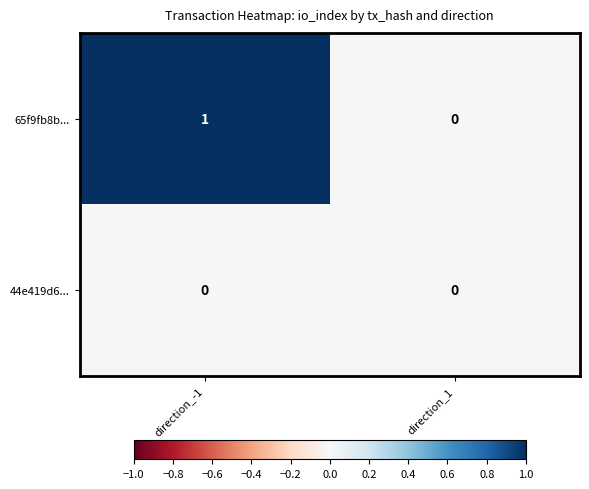

The value of 65f9fb8b... at direction_-1 is 1. True or false?

True